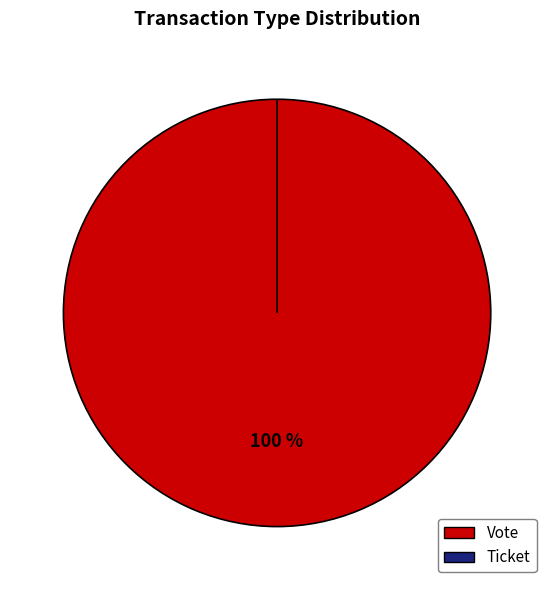

Combined, do Vote and Ticket account for over 50%?

Yes